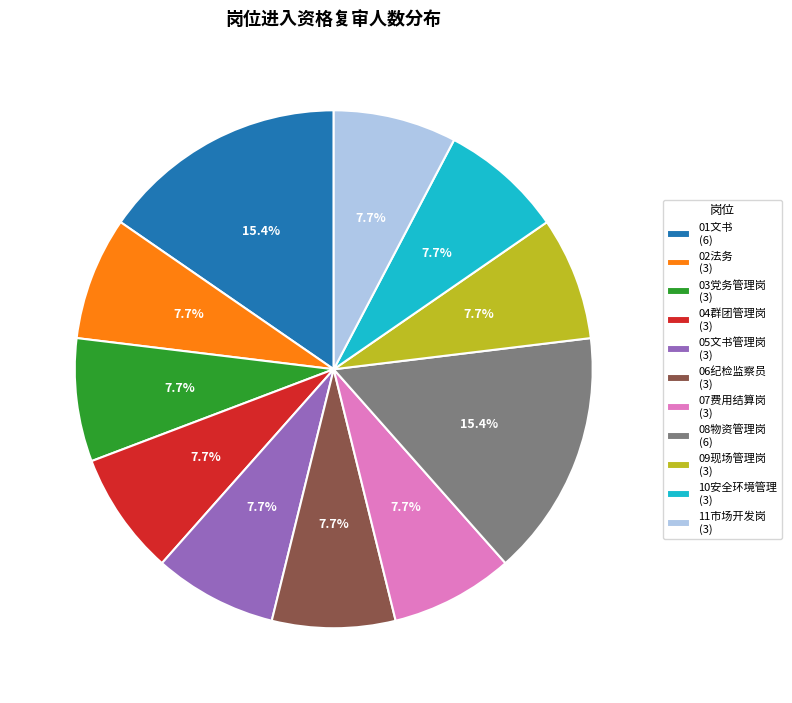

Approximately how many times larger is the value at 10安全环境管理 (3) compared to 09现场管理岗 (3)?

1.0